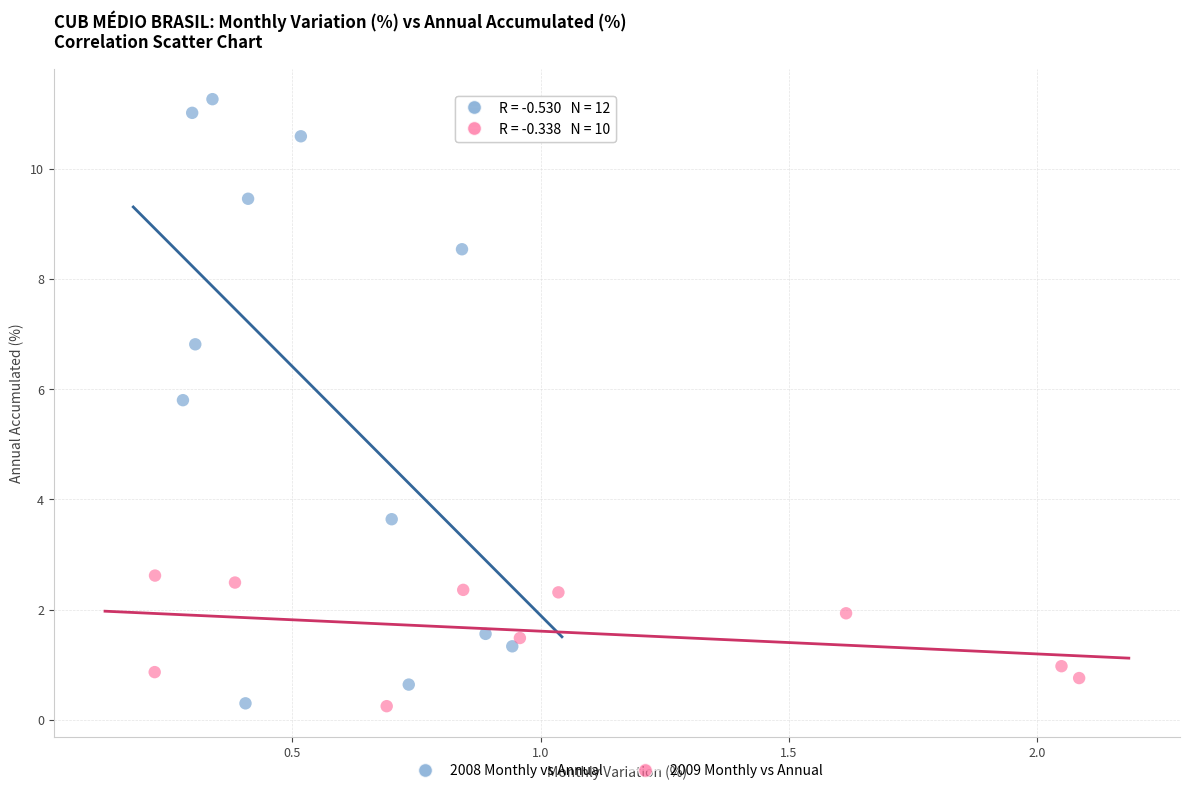

Which series has the widest spread of Y values?

2008 Monthly vs Annual